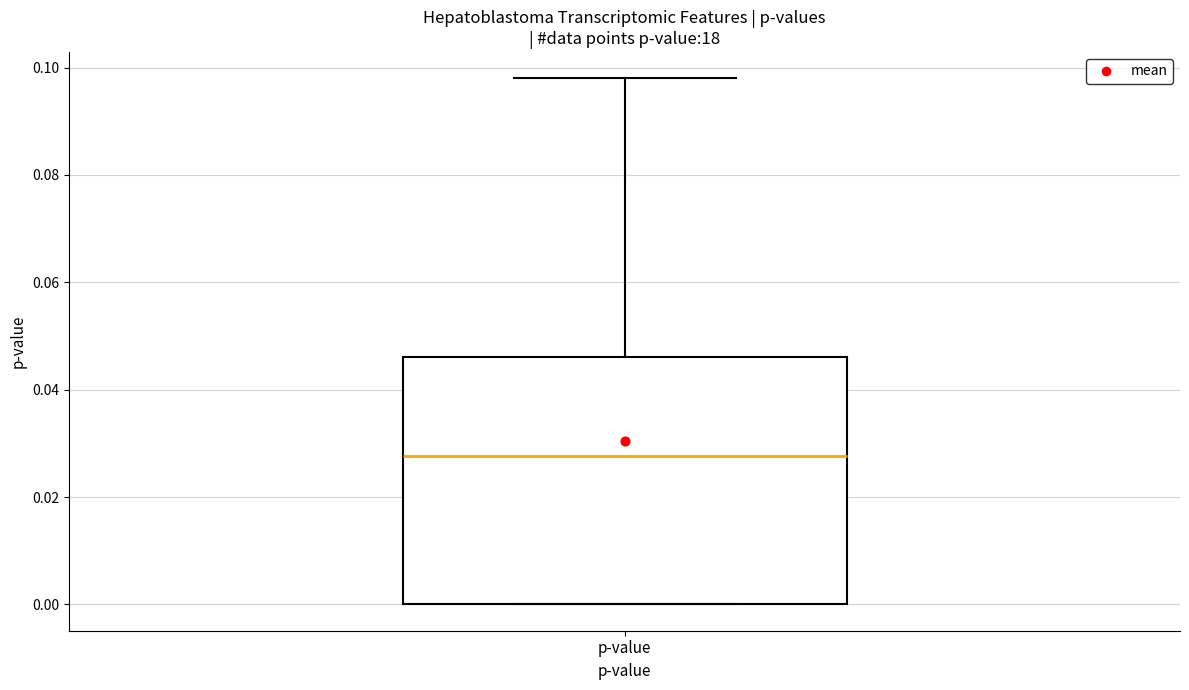

Read this box plot against the y-axis: the position of the median line, the range covered by the box, and the ends of both whiskers. The values are not printed on the chart, so give them approximately, as read against the axis.

median 0.028, box 0.000 to 0.046, whiskers 0.000 to 0.098